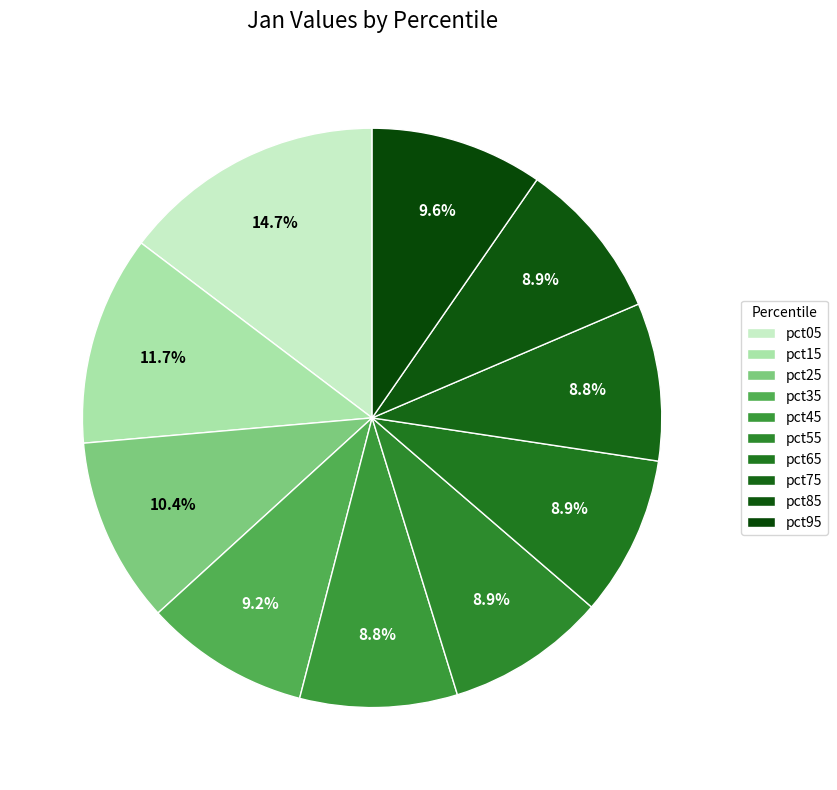

Count the number of slices in the pie.

10